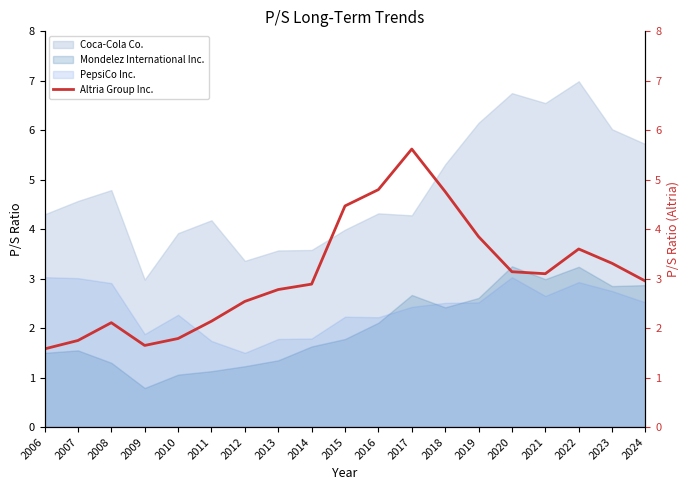

What is the difference between the second highest and second lowest values?

3.1